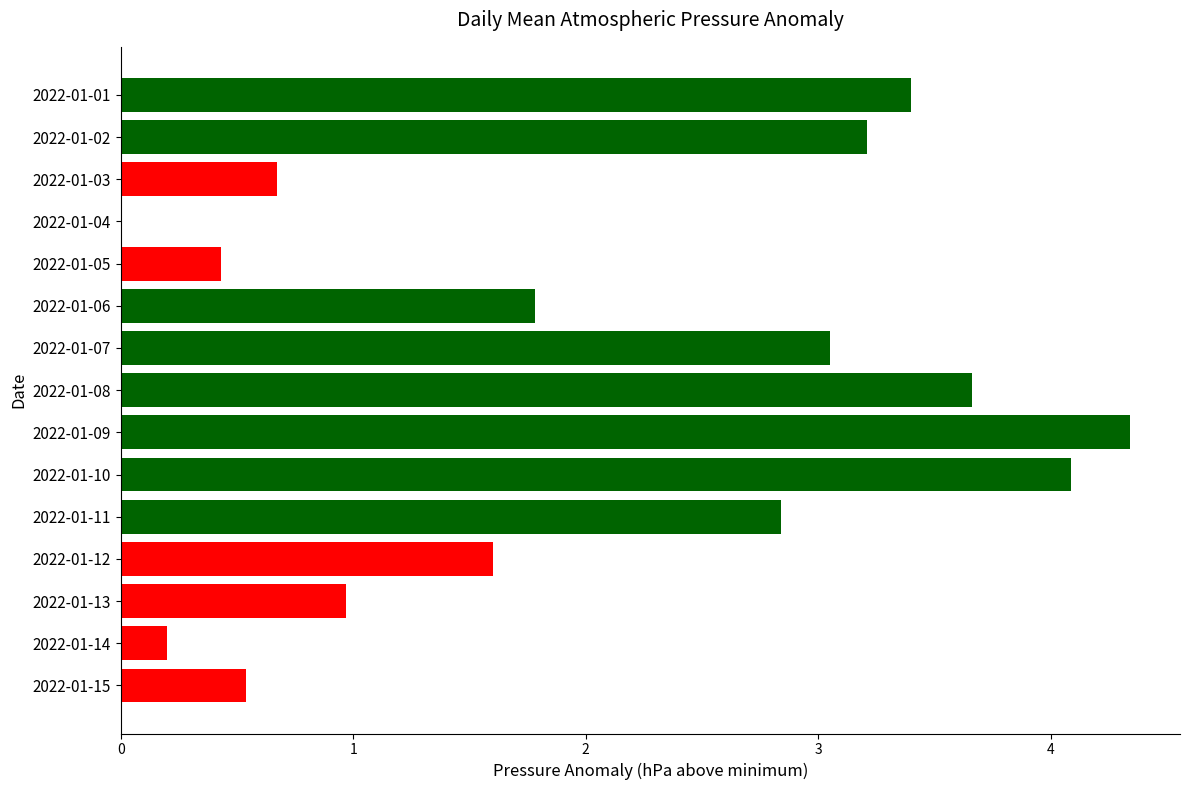

Where is the data nearest to the value 2?

2022-01-06